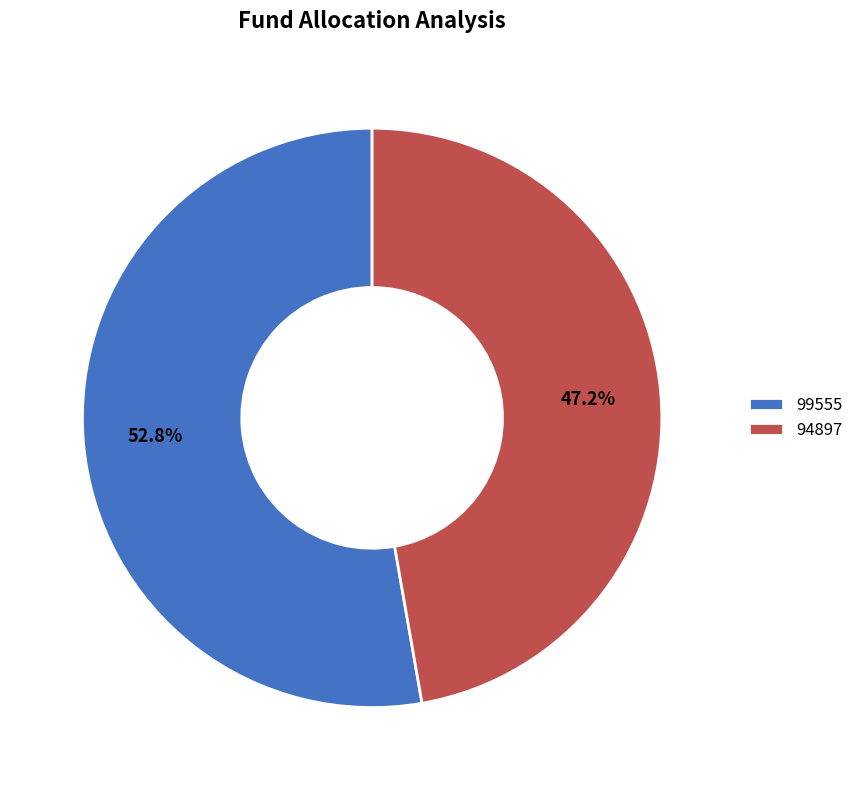

Which slice represents more than half of the pie?

99555